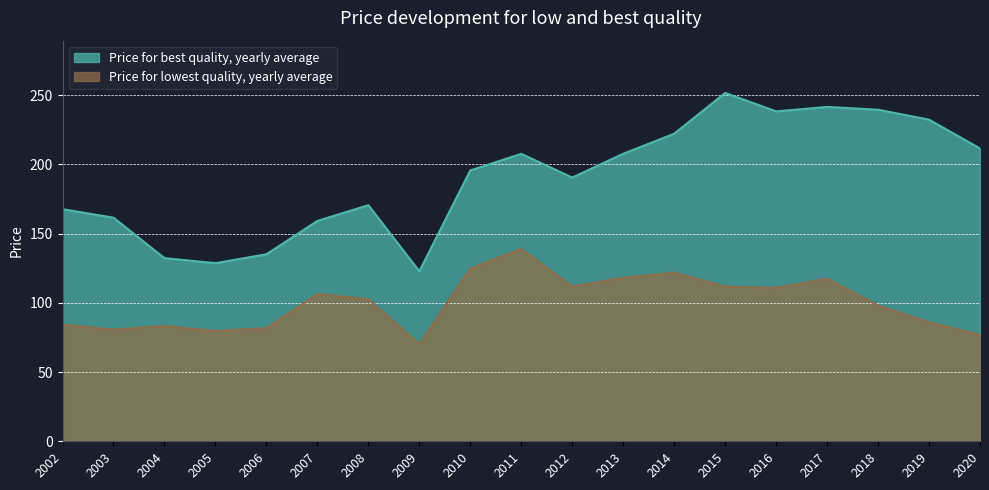

Which series changed the most between 2009 and 2020?

Price for best quality, yearly average